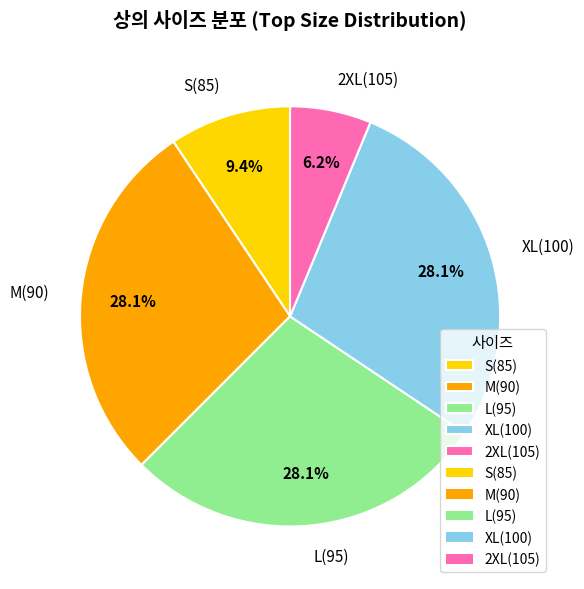

Count the number of slices in the pie.

5